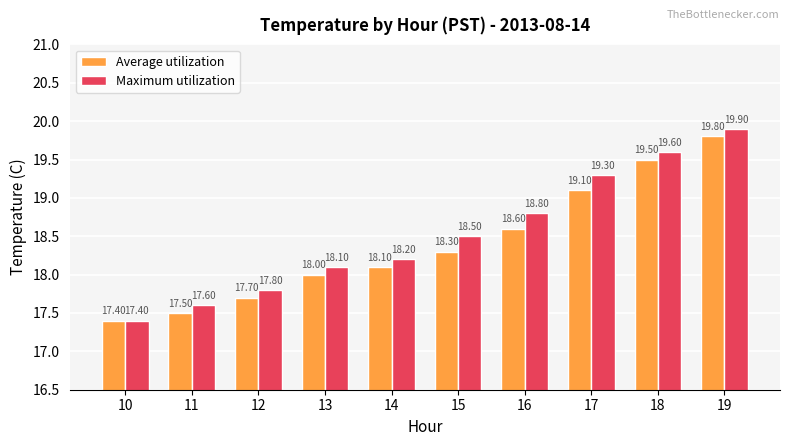

Are the bars horizontal?

No